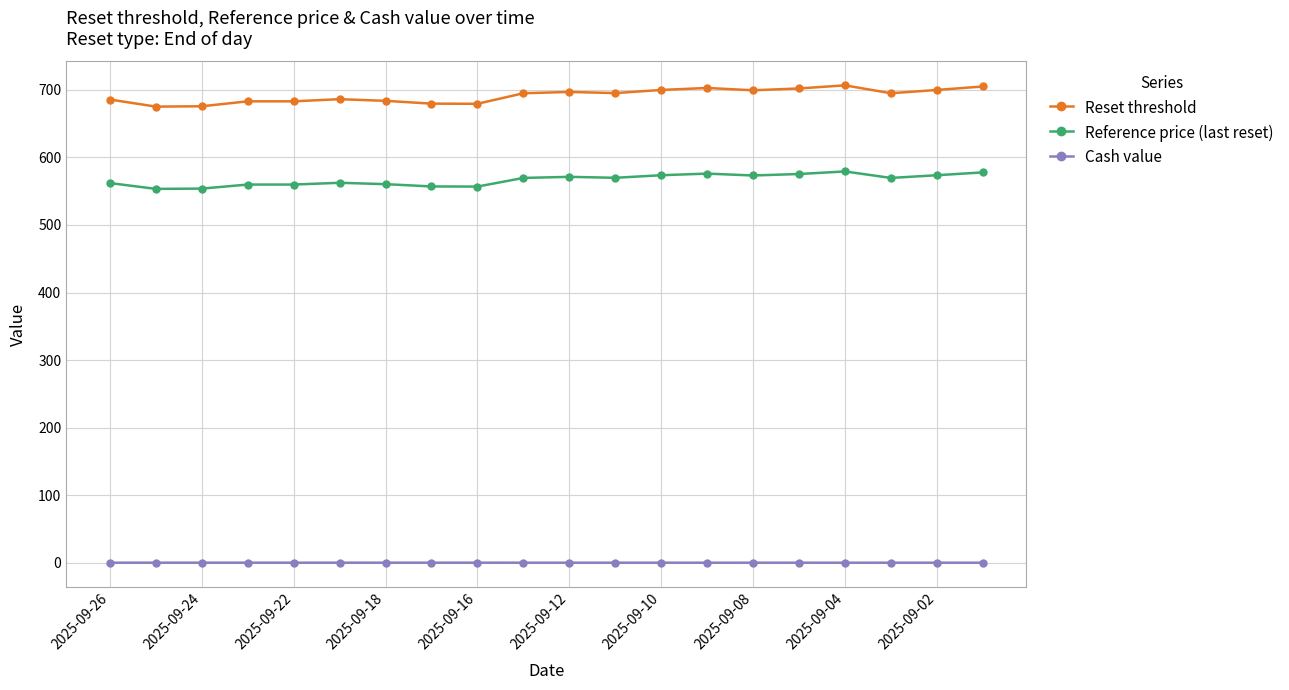

How many lines are shown in the chart?

3